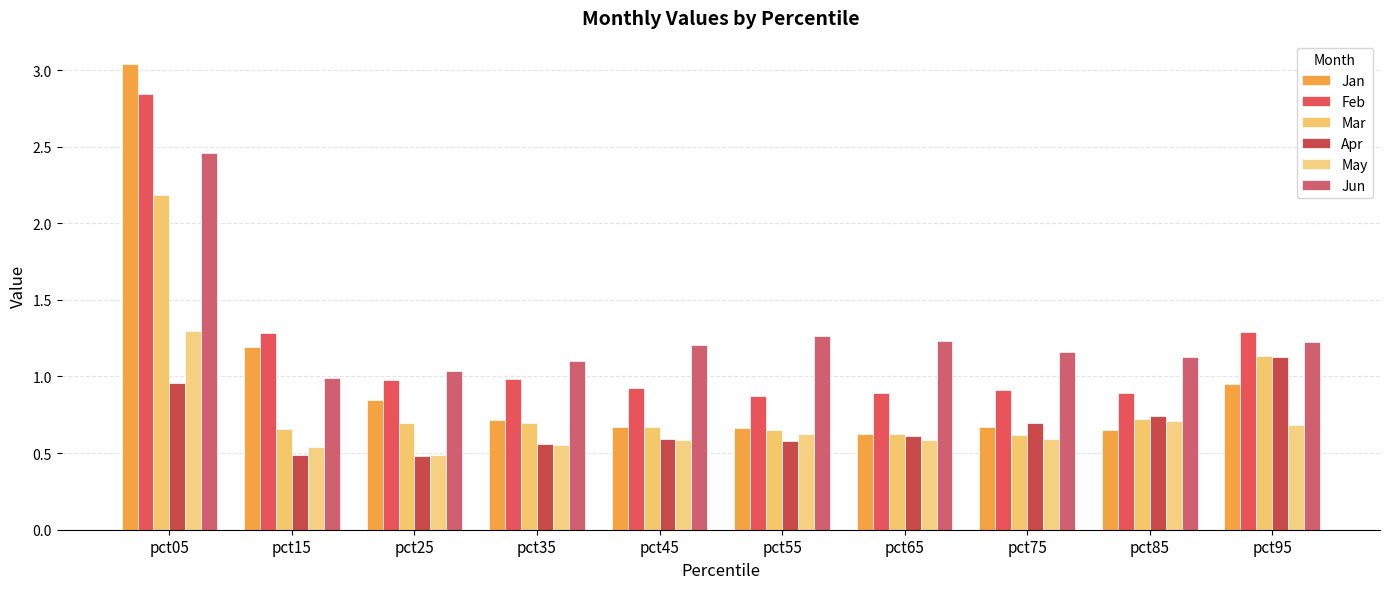

What is the value of the Apr bar at the 5th from the left?

0.6